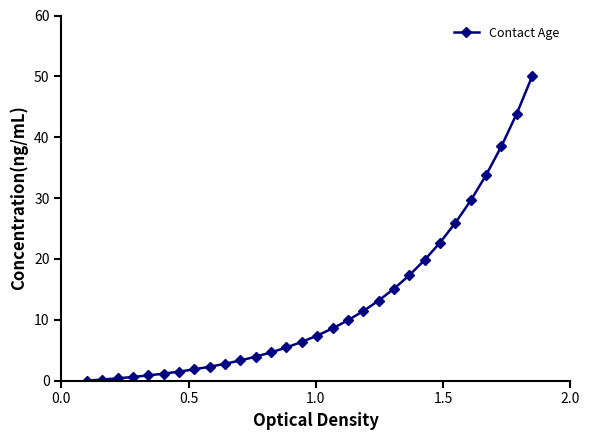

What is the difference between the maximum and minimum values?

50.0